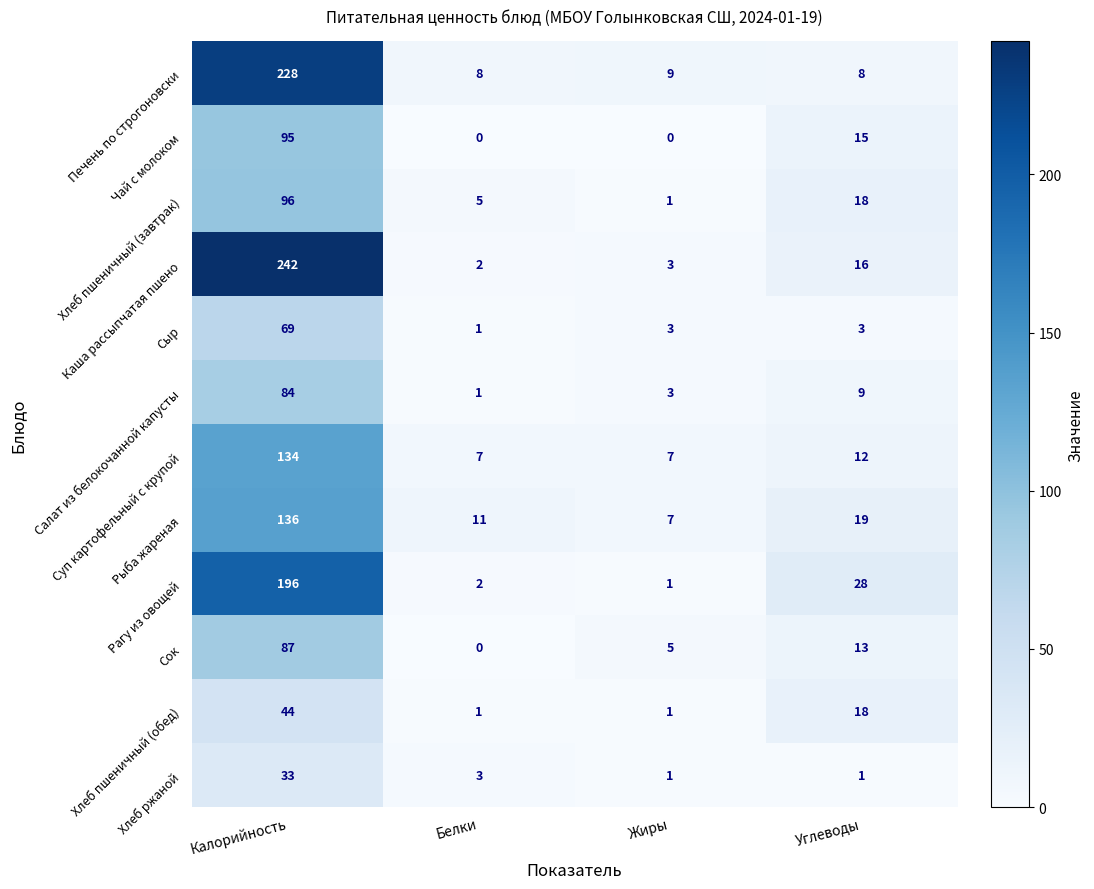

Count the number of data series in this chart.

12